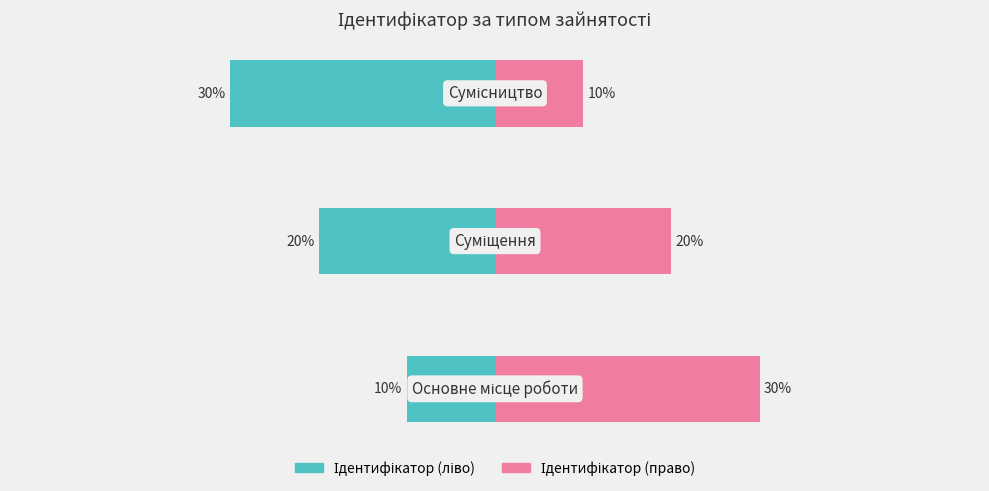

Rank the series by their average value, from highest to lowest.

Ідентифікатор (право), Ідентифікатор (ліво)